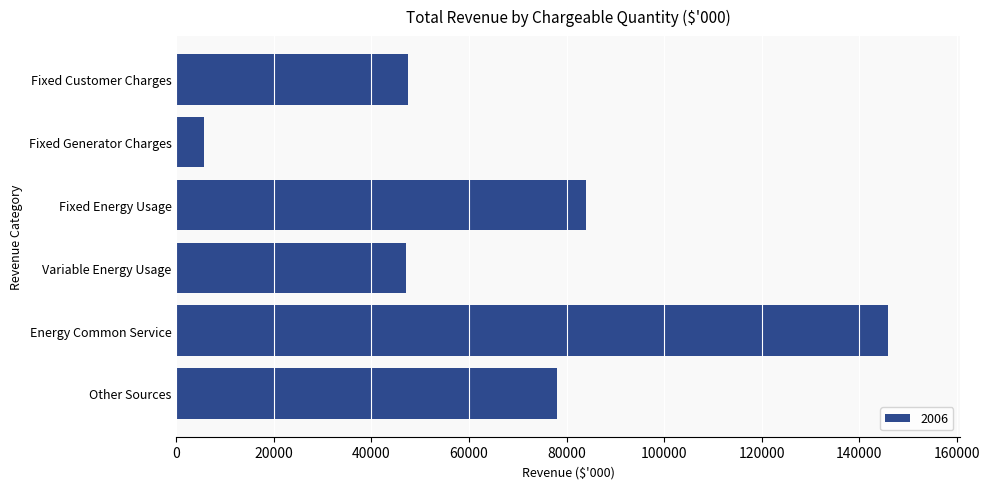

The chart shows a value of 47000.0 at Variable Energy Usage. True or false?

True